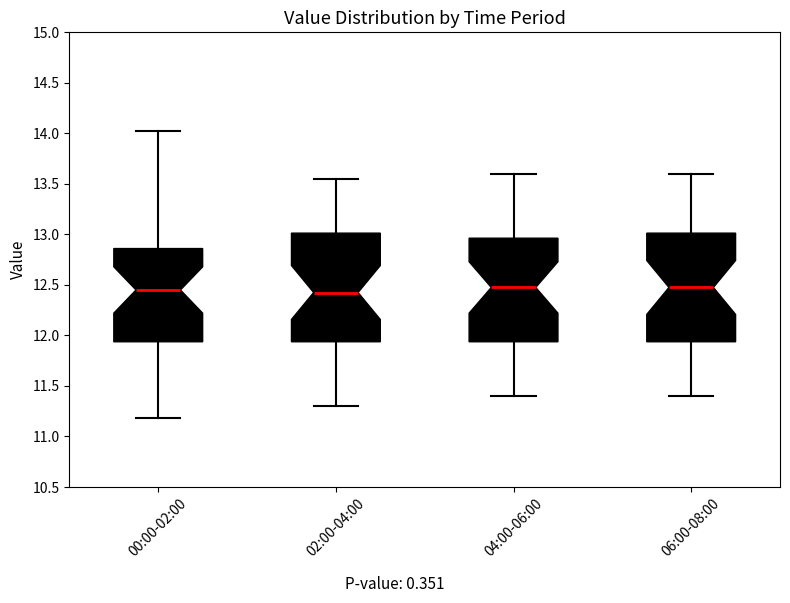

Where is the lower edge of the box for 00:00-02:00 on the y-axis? The values are not printed on the chart, so give them approximately, as read against the axis.

11.95